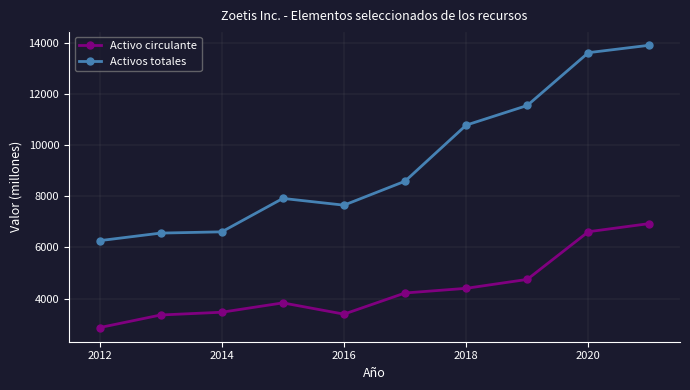

How many categories are shown in the chart?

10